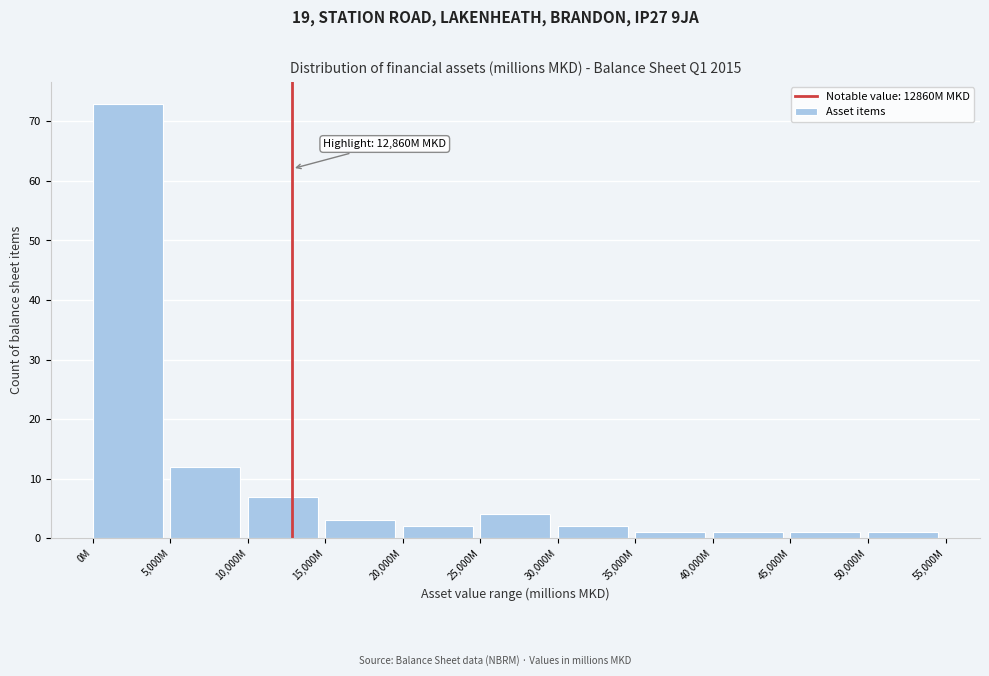

Reading left to right, list all the values displayed in this chart.

73	12	7	3	2	4	2	1	1	1	1